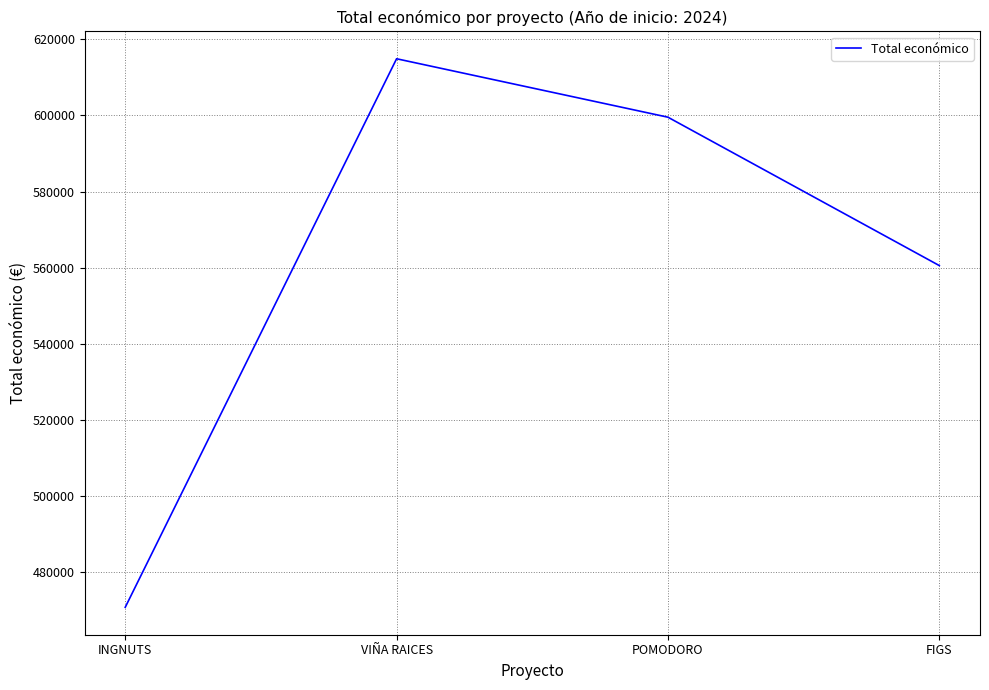

What is the difference between the maximum and minimum values?

144232